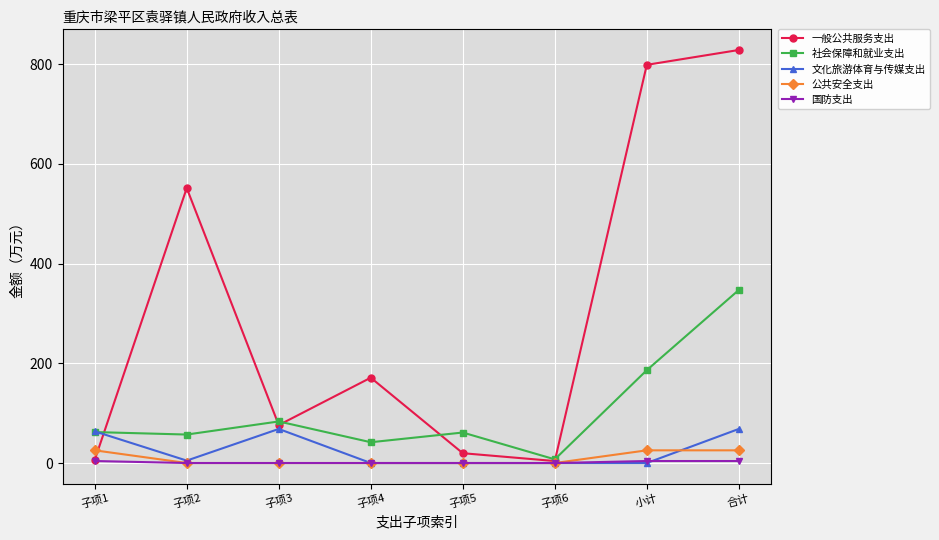

True or false: 文化旅游体育与传媒支出 has more than 0 points higher than both neighbors.

True